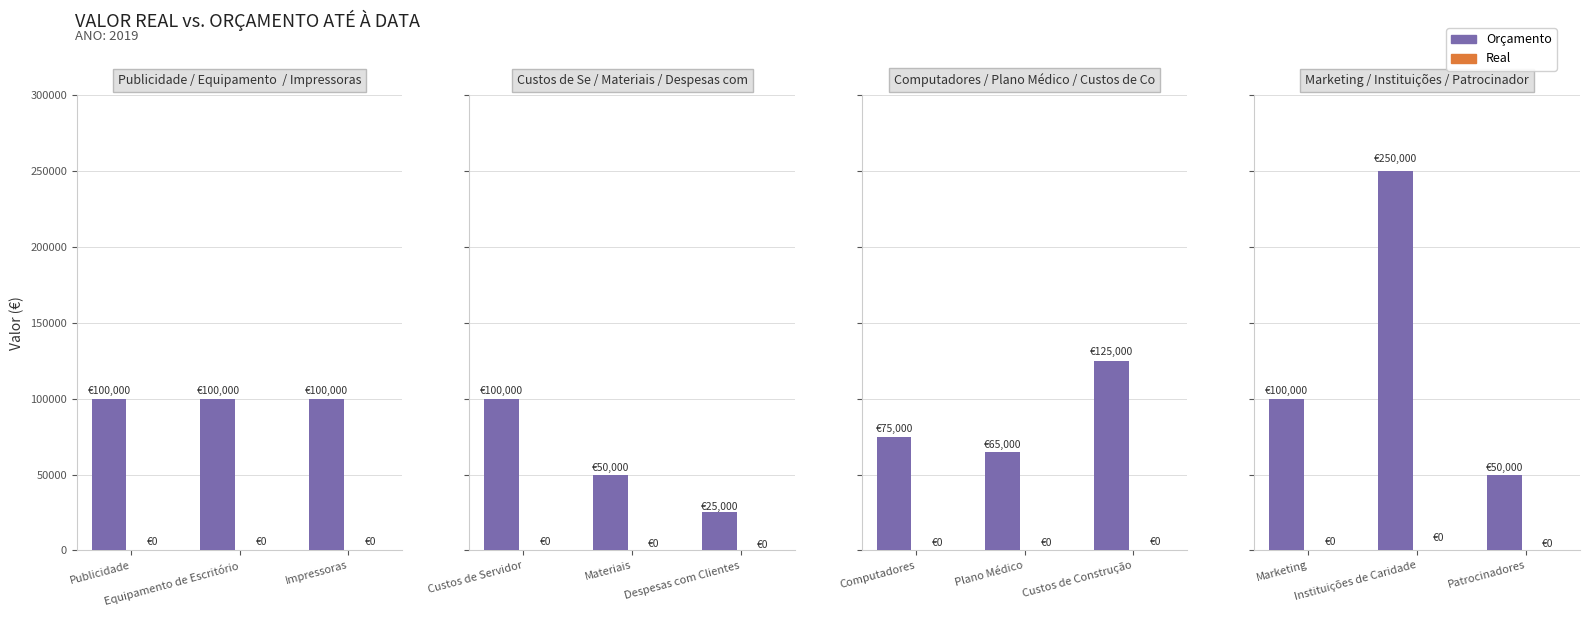

Reading right to left, extract all data points from this chart.

Orçamento: Patrocinadores=50000	Instituições de Caridade=250000	Marketing=100000	Custos de Construção=125000	Plano Médico=65000	Computadores=75000	Despesas com Clientes=25000	Materiais=50000	Custos de Servidor=100000	Impressoras=100000	Equipamento de Escritório=100000	Publicidade=100000
Real: Patrocinadores=0	Instituições de Caridade=0	Marketing=0	Custos de Construção=0	Plano Médico=0	Computadores=0	Despesas com Clientes=0	Materiais=0	Custos de Servidor=0	Impressoras=0	Equipamento de Escritório=0	Publicidade=0